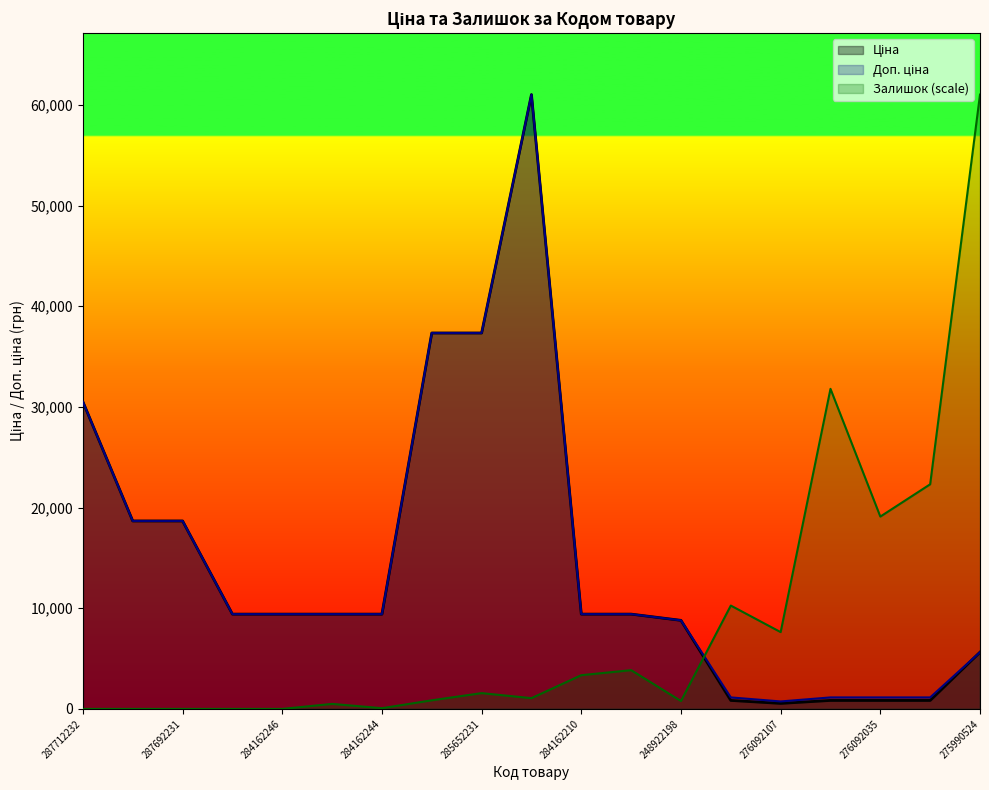

What are all the series names shown in the legend?

Ціна, Доп. ціна, Залишок